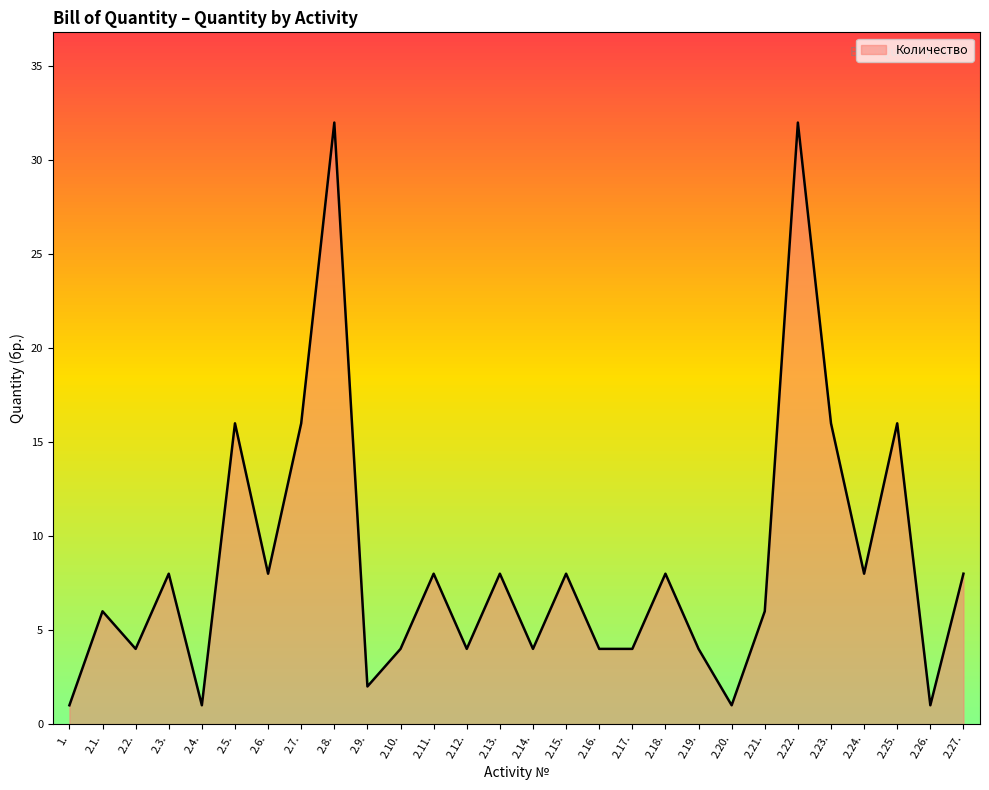

The chart shows a value of 8 at 2.11.. True or false?

True